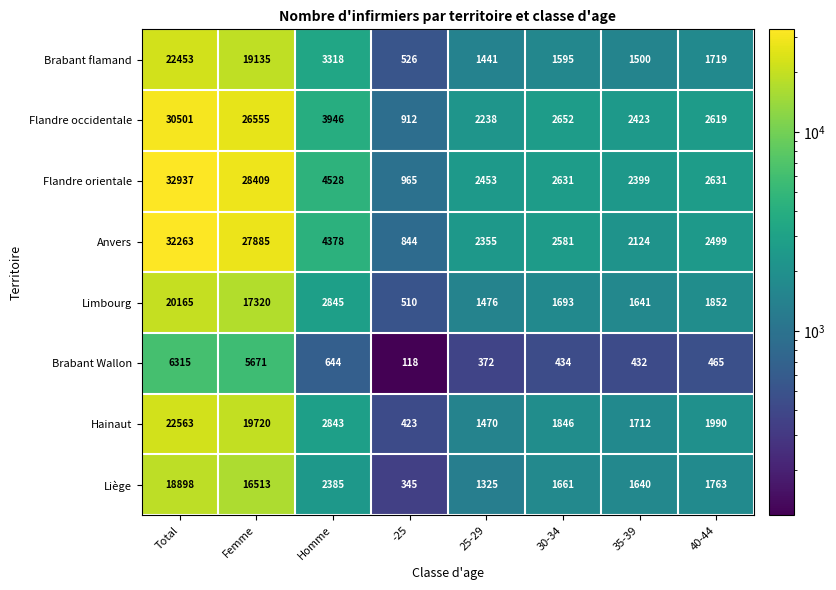

Which series has the largest total across all categories?

Flandre orientale